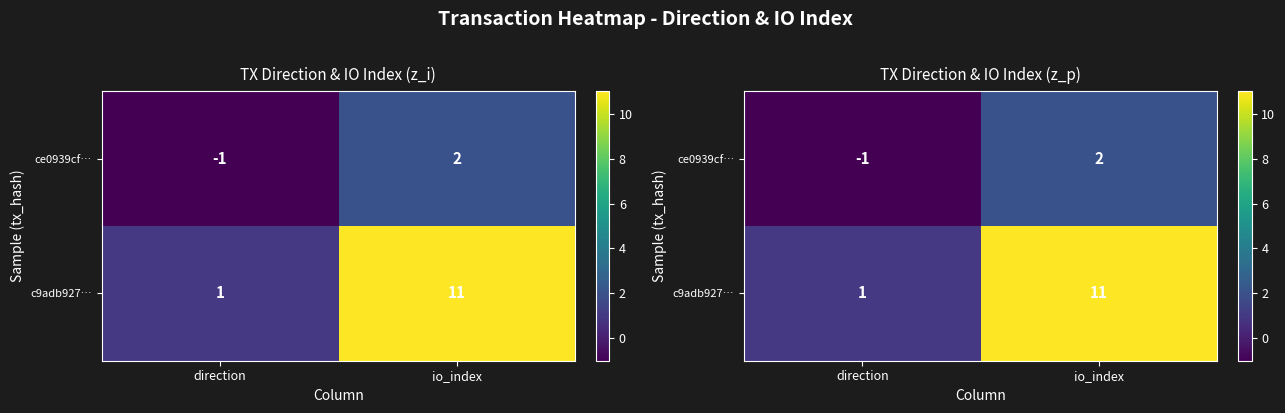

Between io_index and direction, which is larger?

io_index